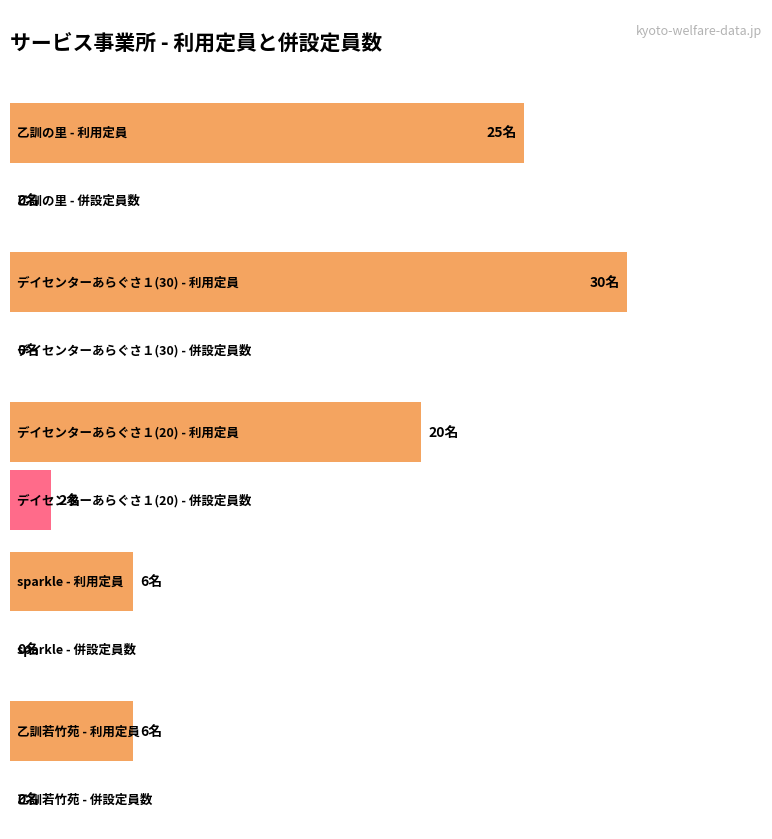

Which category has the highest value in the 利用定員 series?

デイセンターあらぐさ１(30)